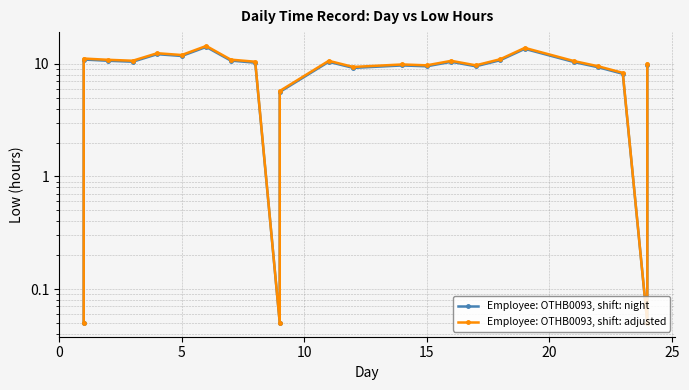

How many interior local valleys does the Employee: OTHB0093, shift: adjusted series have?

7